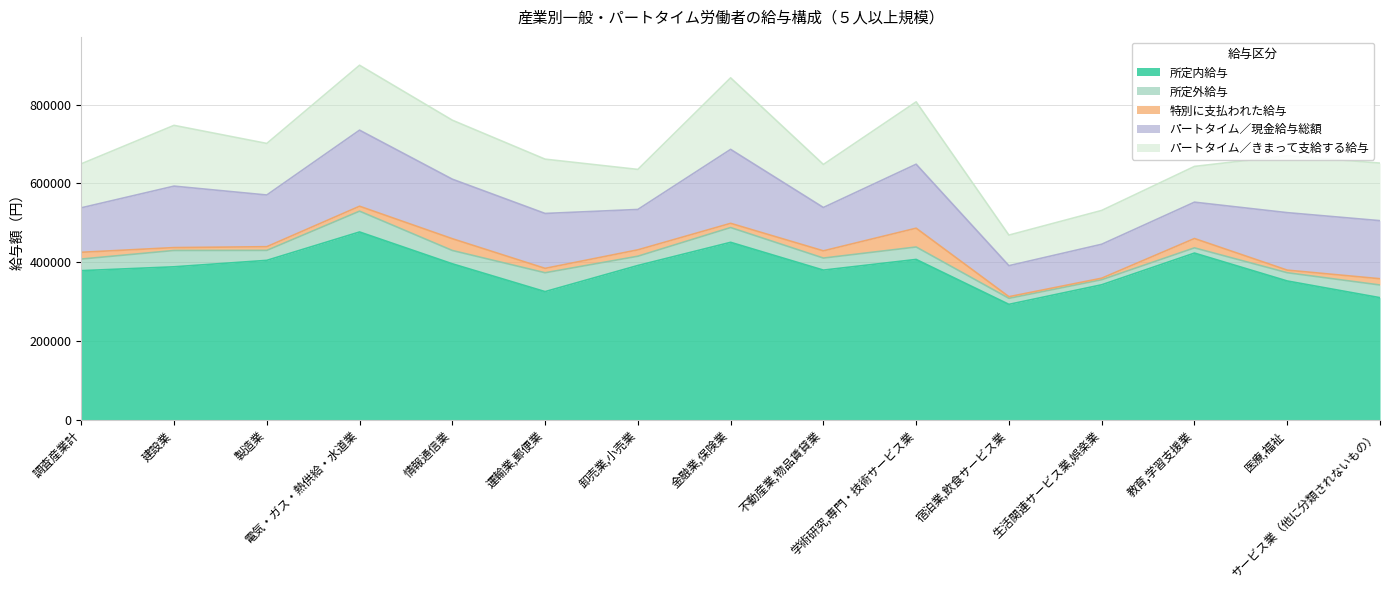

The value of パートタイム／きまって支給する給与 at 建設業 is 251970. True or false?

False